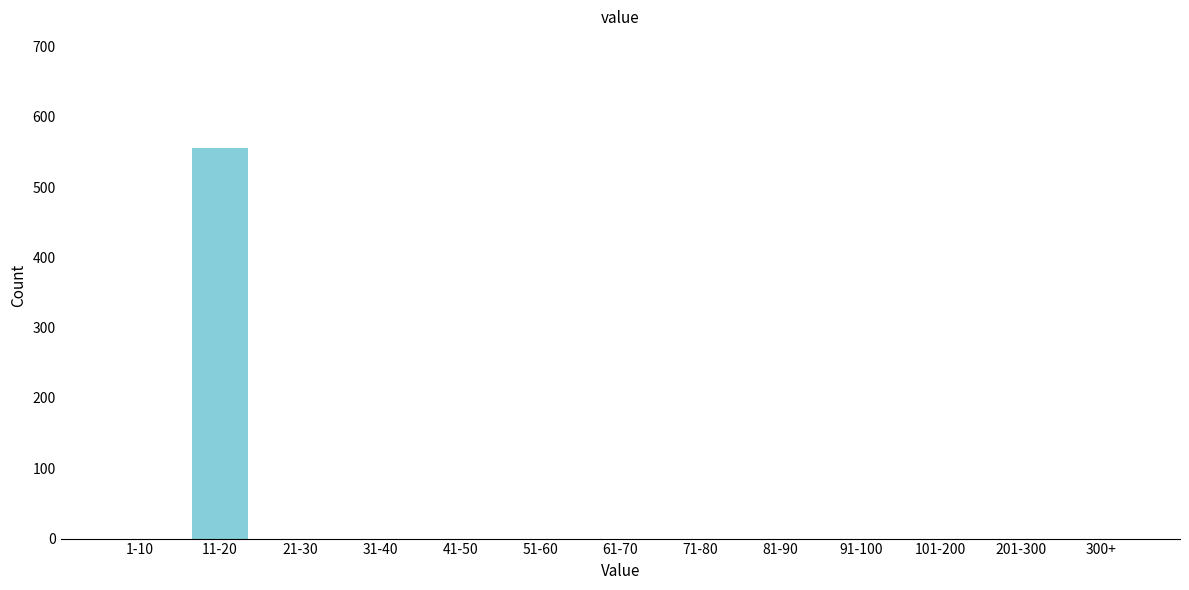

Reading right to left, transcribe all the data shown in this chart.

300+=0	201-300=0	101-200=0	91-100=0	81-90=0	71-80=0	61-70=0	51-60=0	41-50=0	31-40=0	21-30=0	11-20=555	1-10=0